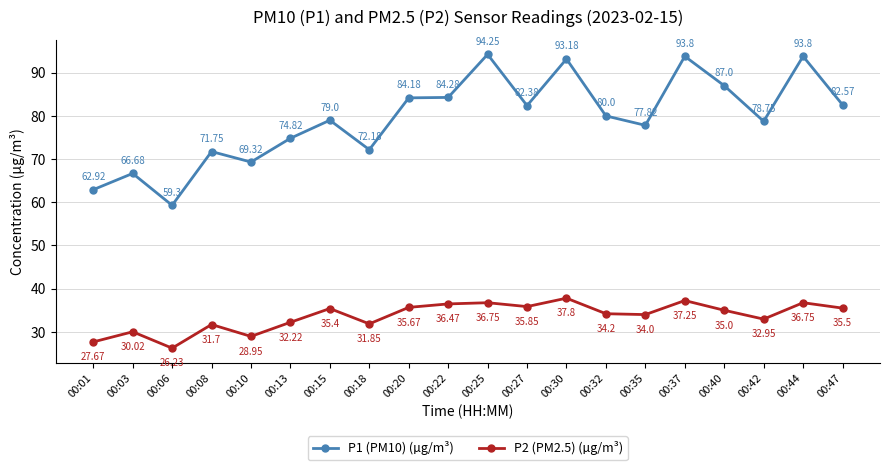

Which label corresponds to the smallest value in the chart?

00:06